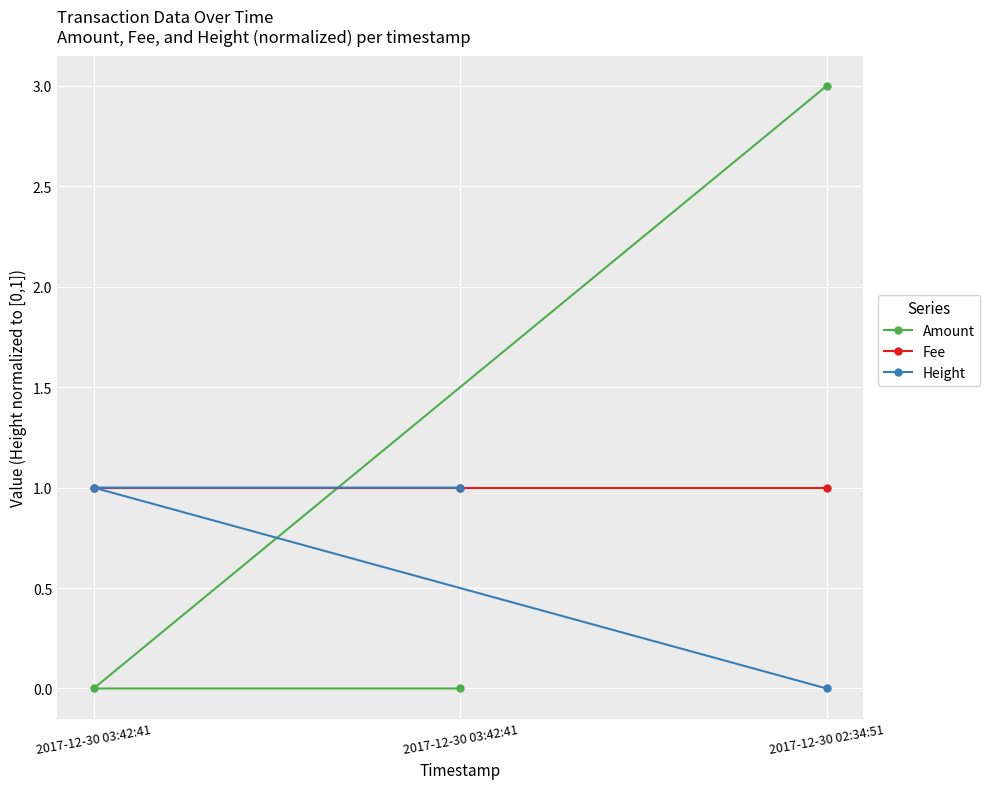

Which series changed the most between 2017-12-30 02:34:51 and 2017-12-30 03:42:41?

Amount